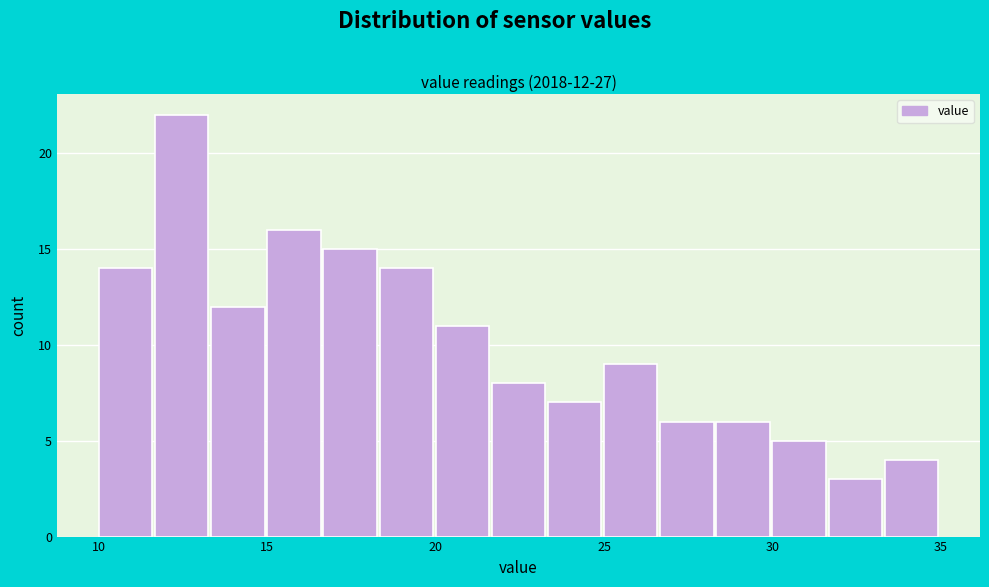

Read against the x-axis, roughly where is the centre of the tallest bar?

12.5